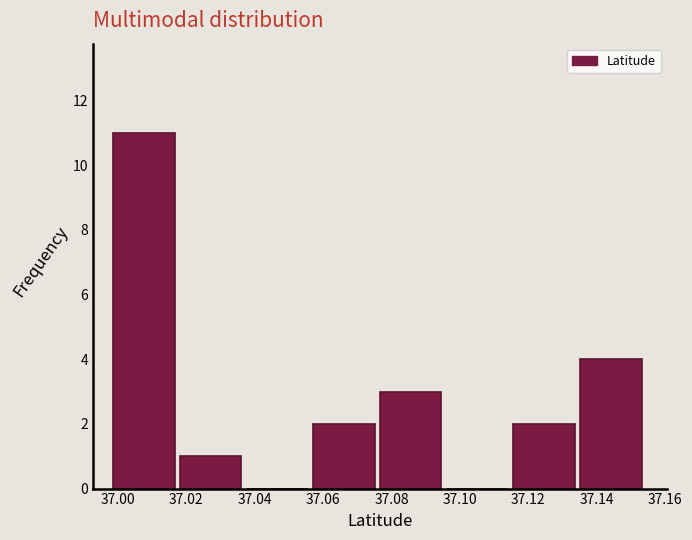

Reading left to right, transcribe this chart: for each bar, give the range it covers on the x-axis and its height. Neither the bar edges nor the heights are printed on the chart, so give them approximately, as read against the axes.

36.998 to 37.018: 11
37.018 to 37.038: 1
37.038 to 37.058: 0
37.058 to 37.076: 2
37.076 to 37.096: 3
37.096 to 37.116: 0
37.116 to 37.136: 2
37.136 to 37.154: 4